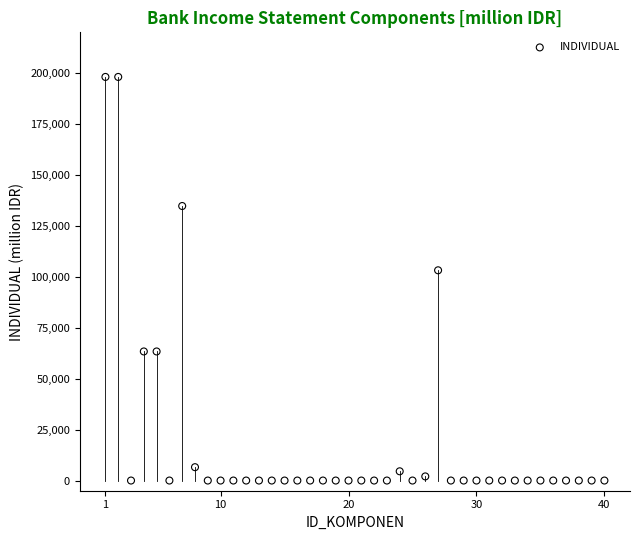

What is the range of Y values (max minus min)?

198108